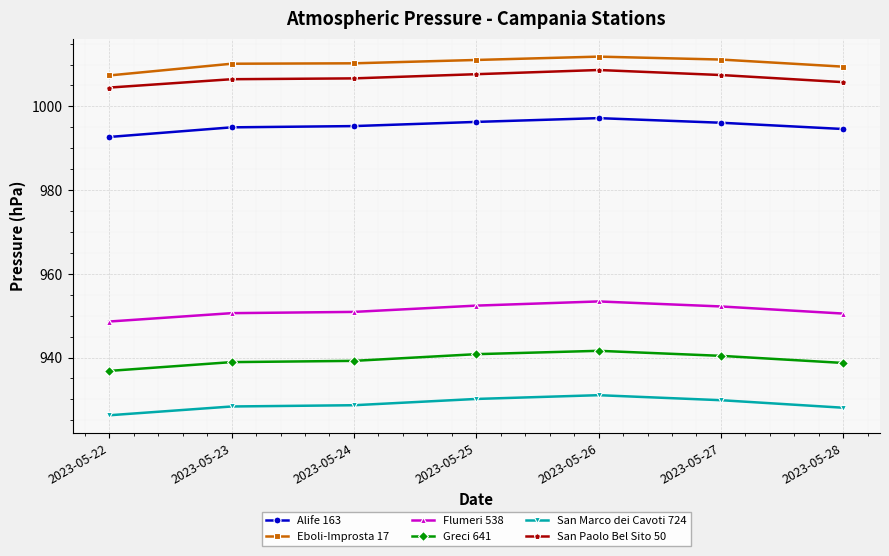

Is the value of Greci 641 at 2023-05-23 greater than the value of Eboli-Improsta 17 at 2023-05-22?

No